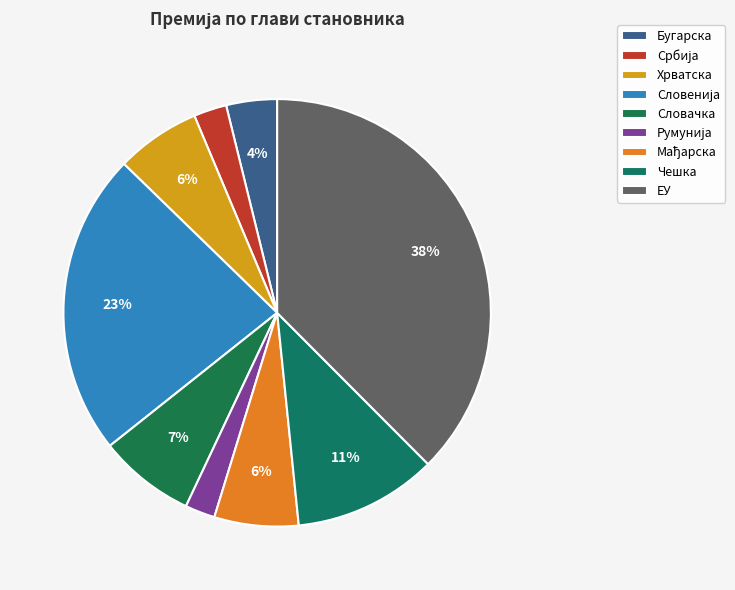

To the nearest percent, what is the combined percentage of Румунија and Бугарска?

6%